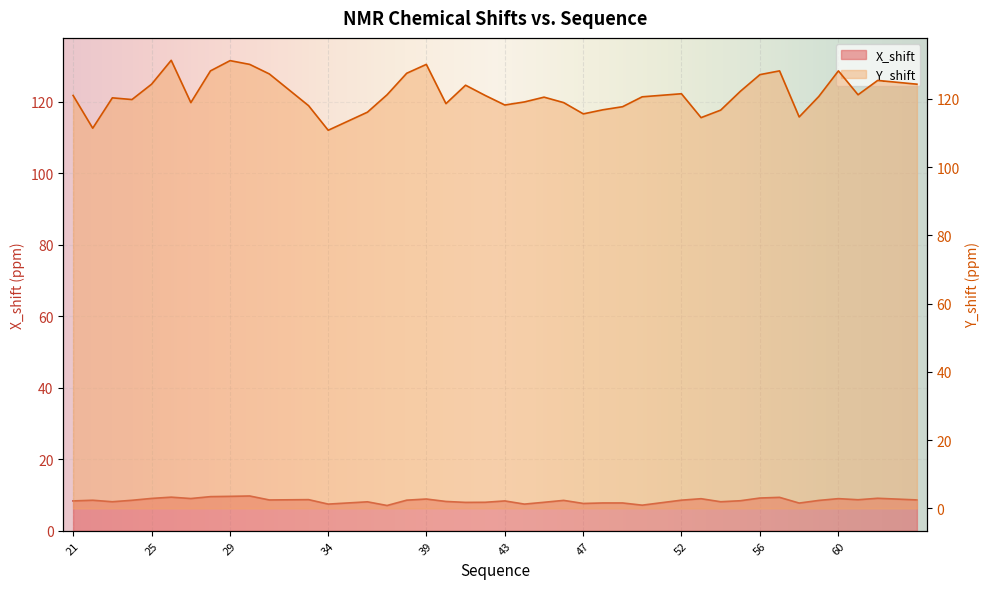

What value does the X_shift series have at 45?

8.0